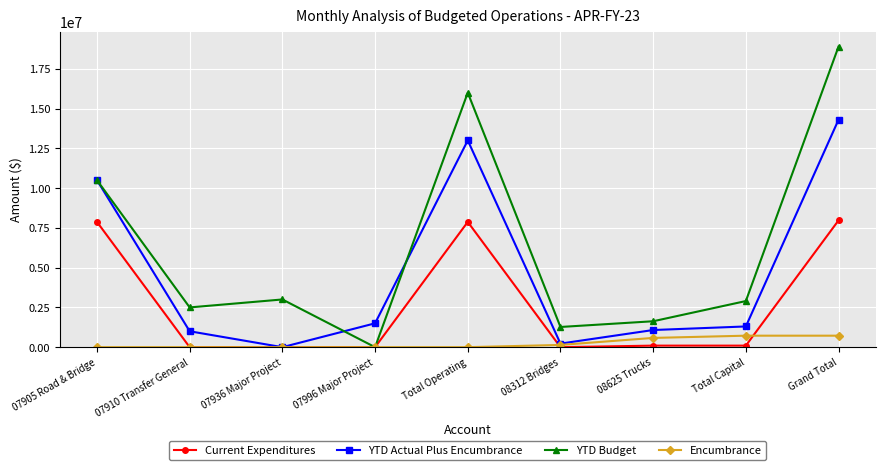

Is this an area chart (filled region under the line)?

No